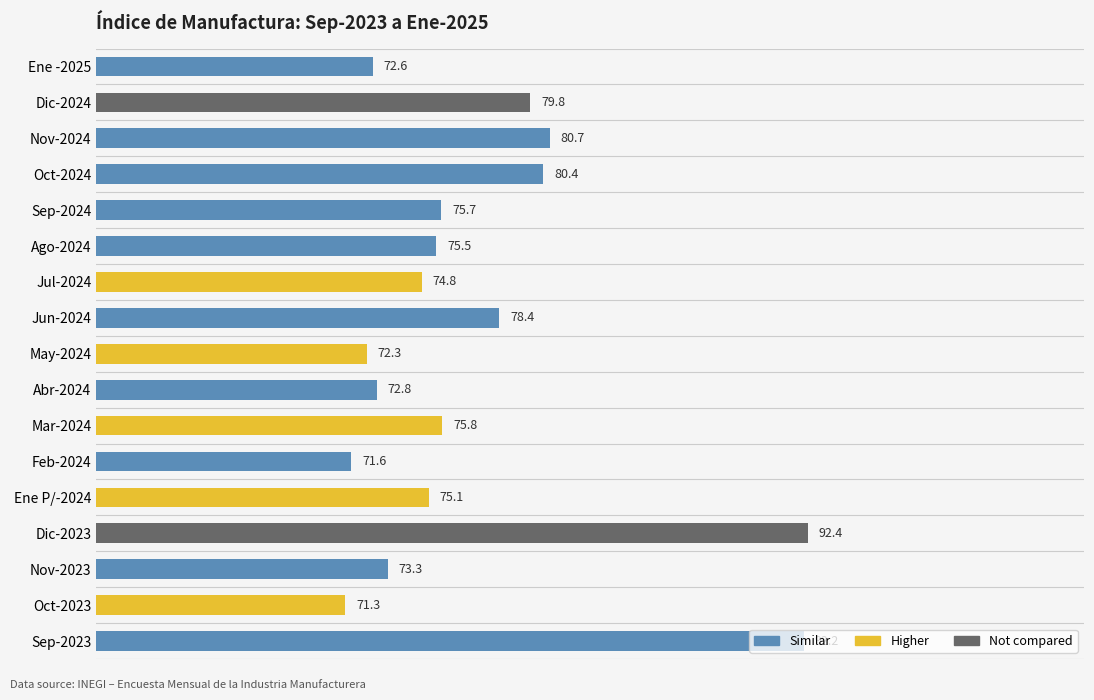

Is it true that the value at Oct-2023 is 123.7?

False